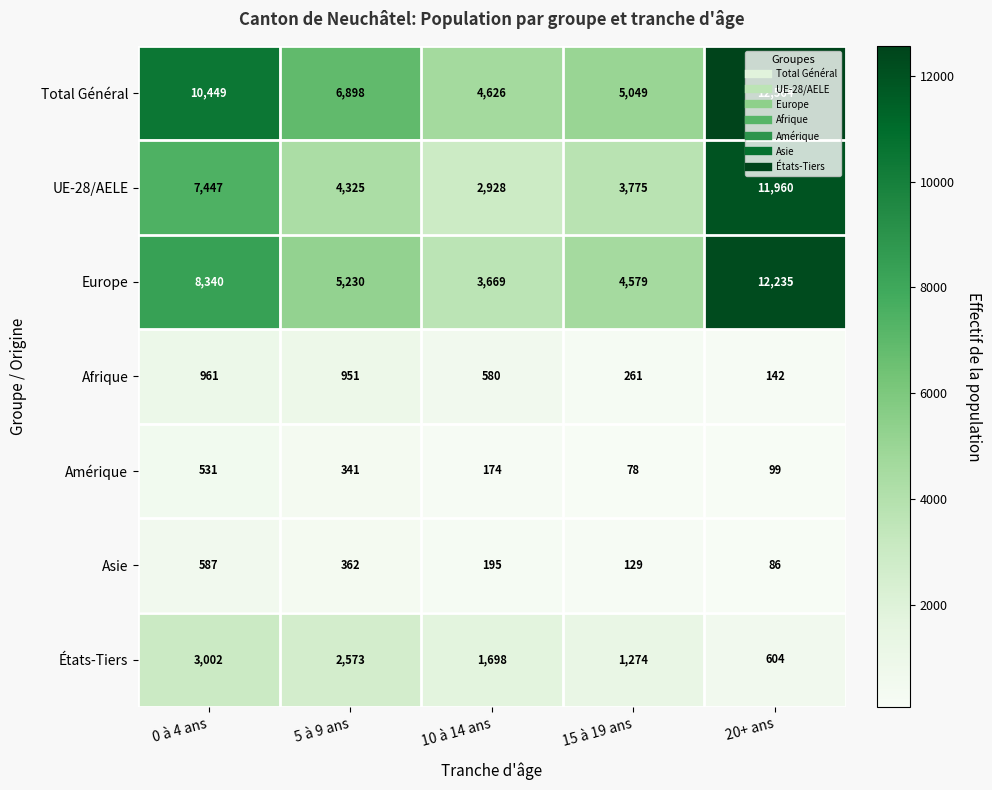

Rank the categories by Europe value from highest to lowest.

20+ ans, 0 à 4 ans, 5 à 9 ans, 15 à 19 ans, 10 à 14 ans